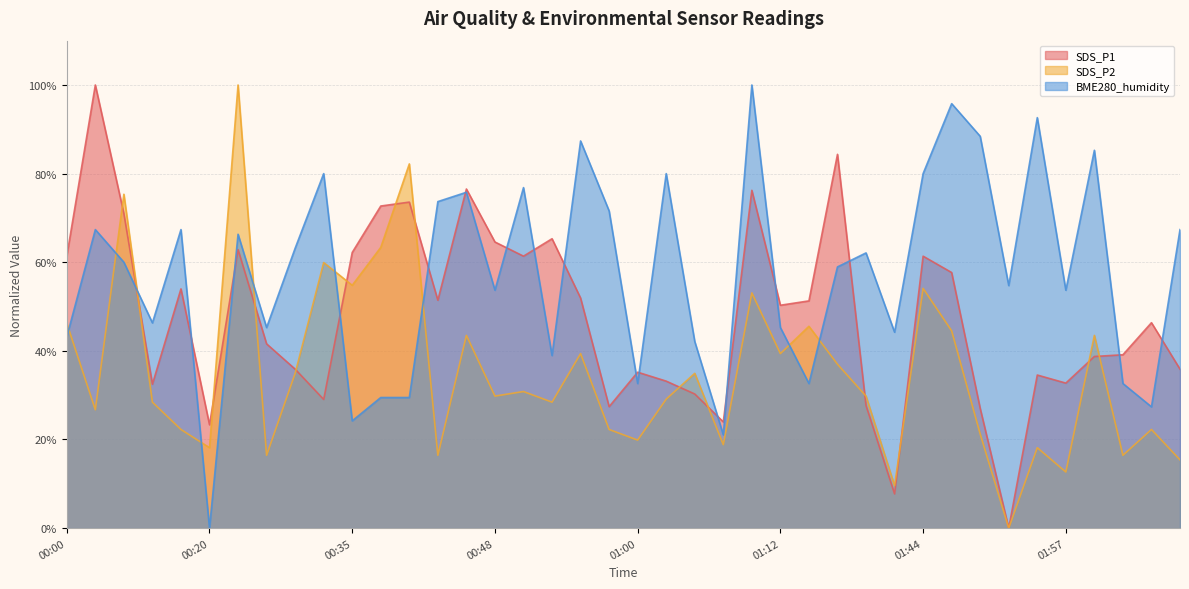

What is the label of the 24th point from the left?

01:07